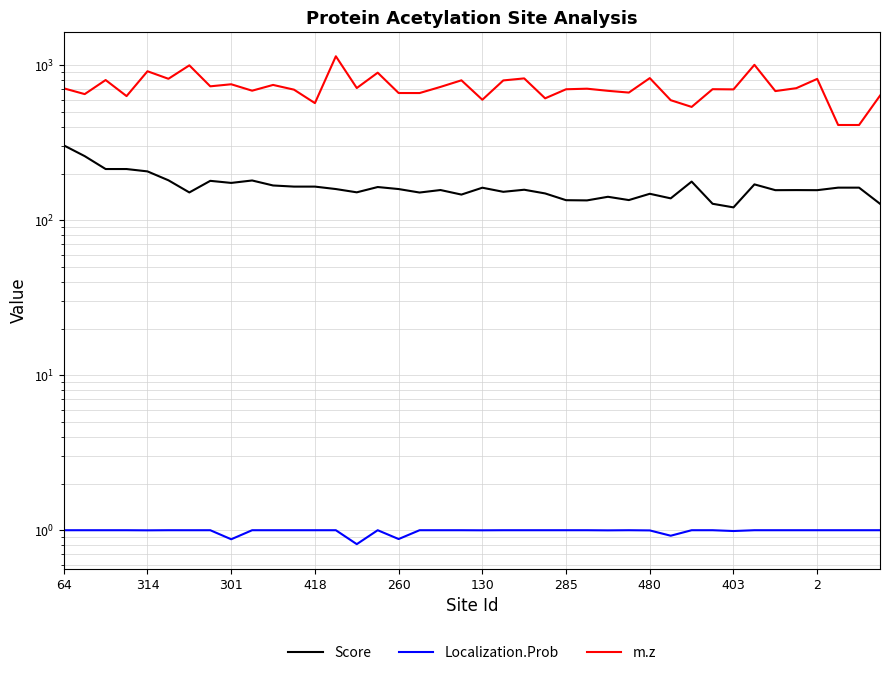

What is the greatest value displayed?

1144.6